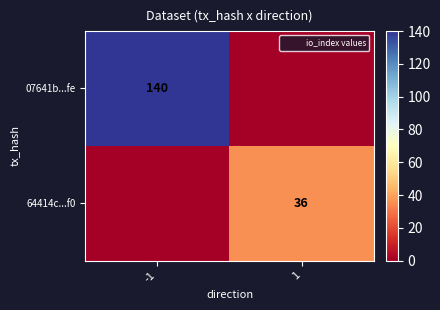

Is it true that 64414c...f0 equals 11 at 1?

False